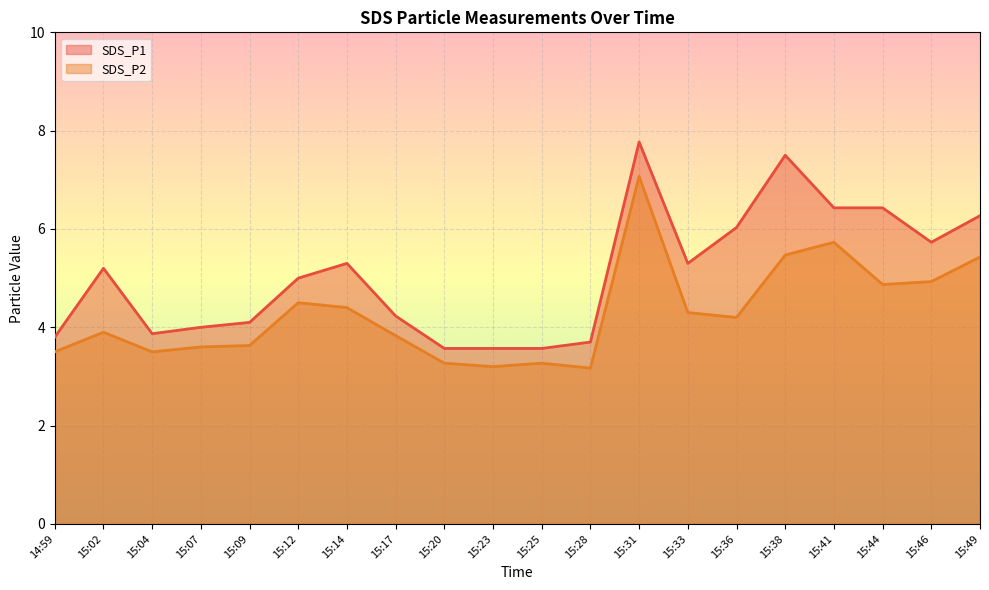

True or false: SDS_P1 has a value of 3.7 at 15:28.

True